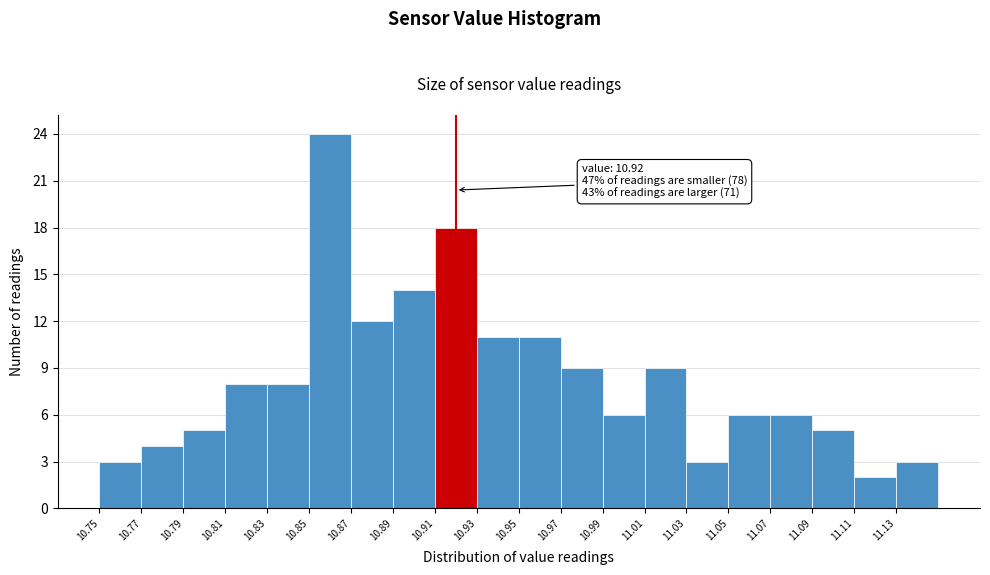

Which range on the x-axis has the tallest bar?

10.85 to 10.87